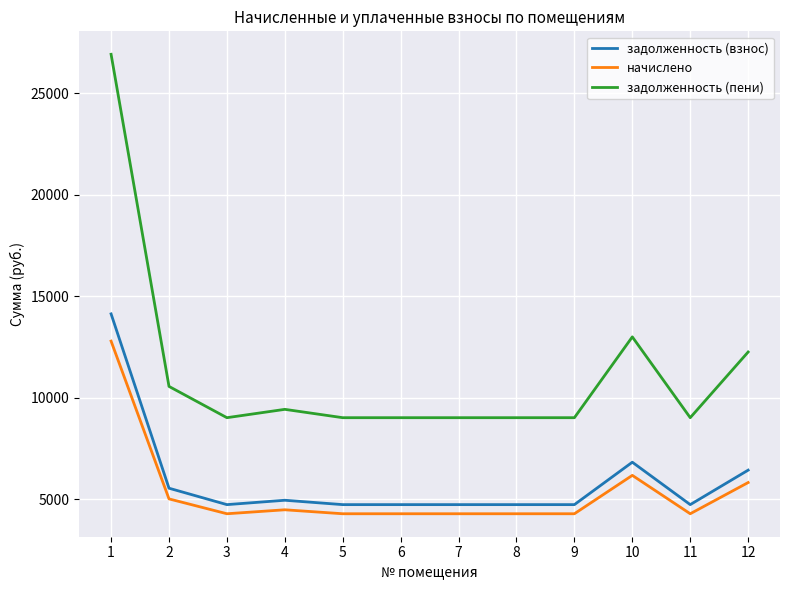

What are all the series names shown in the legend?

задолженность (взнос), начислено, задолженность (пени)